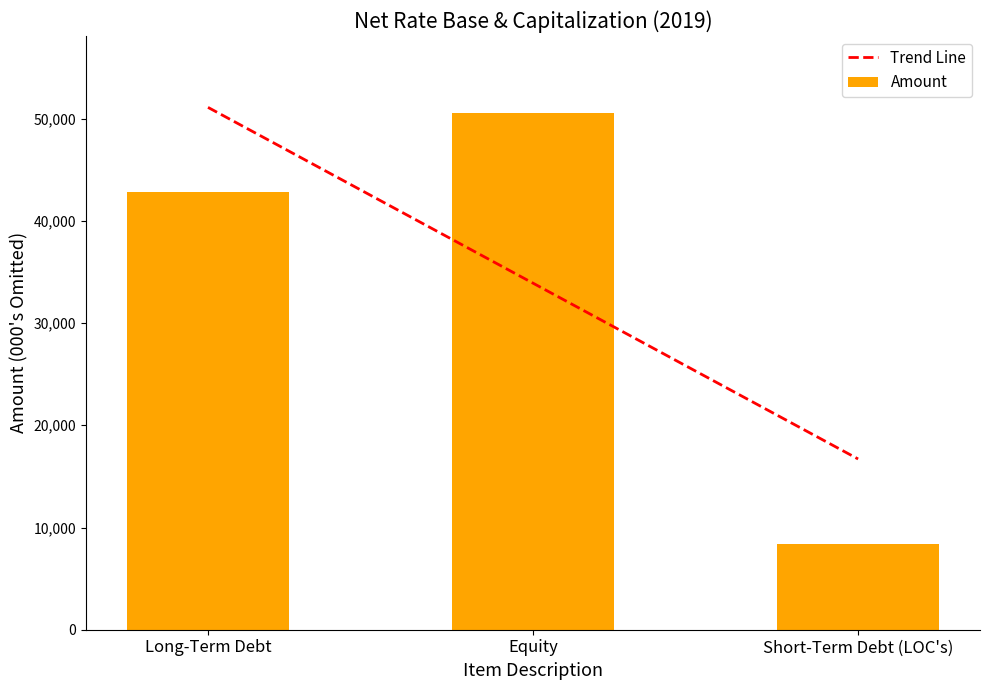

How many data points are above 42799?

1